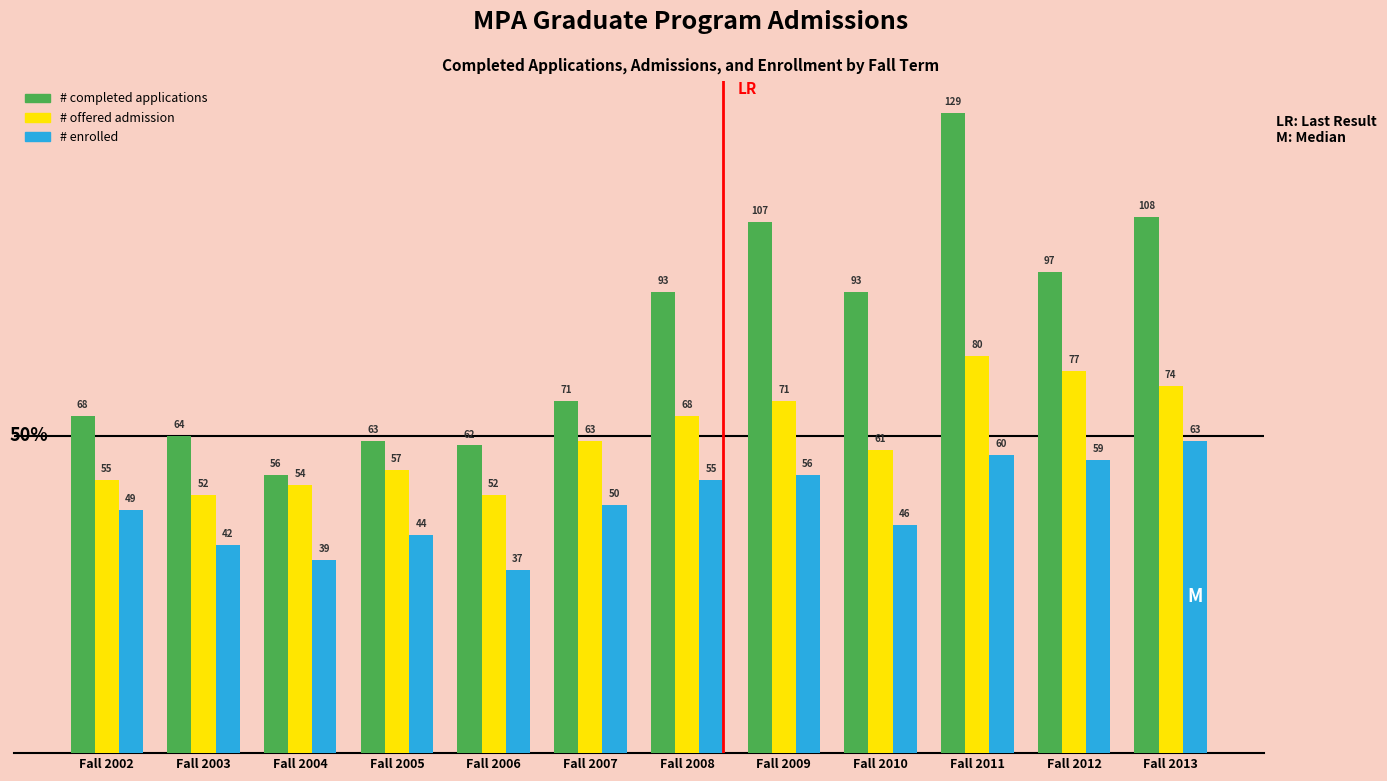

Reading left to right, list all the values displayed in this chart.

# completed applications: 68	64	56	63	62	71	93	107	93	129	97	108
# offered admission: 55	52	54	57	52	63	68	71	61	80	77	74
# enrolled: 49	42	39	44	37	50	55	56	46	60	59	63